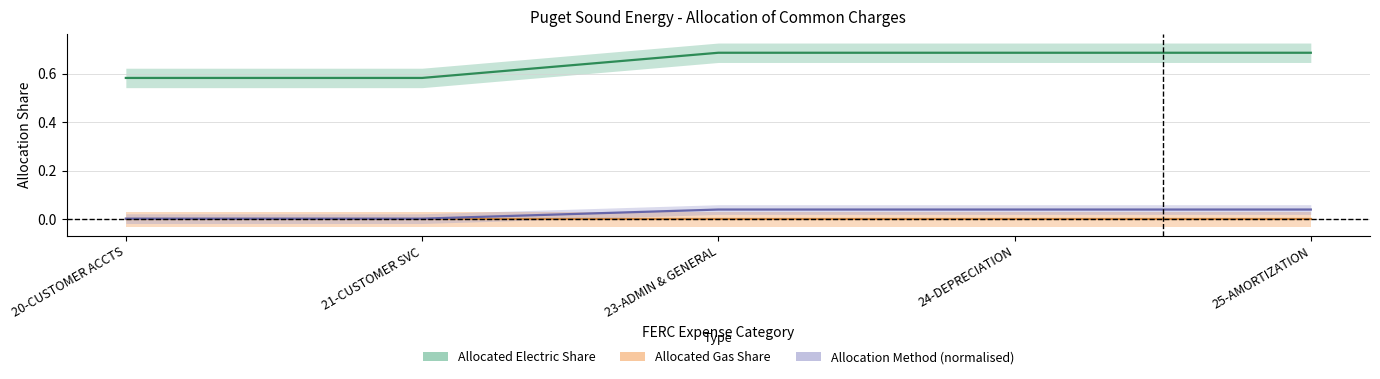

What is the label of the 1st point from the left?

20-CUSTOMER ACCTS